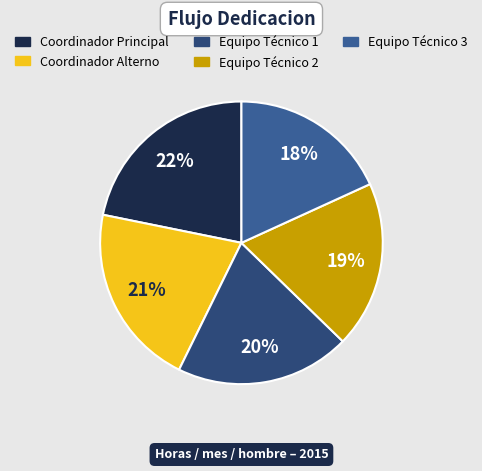

Does Equipo Técnico 1 account for over 50% of the chart?

No